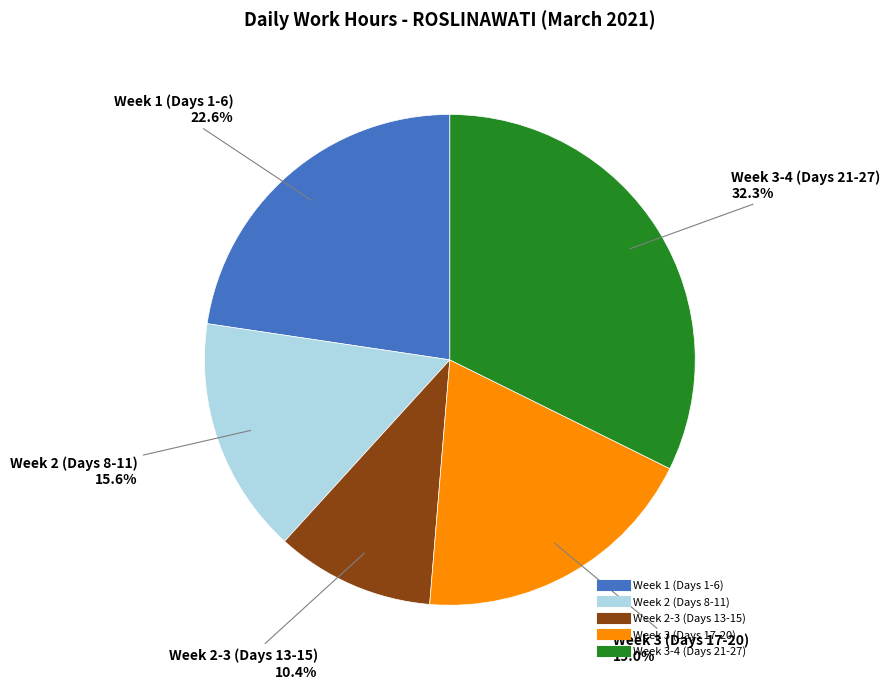

Is there a majority slice in this chart?

No